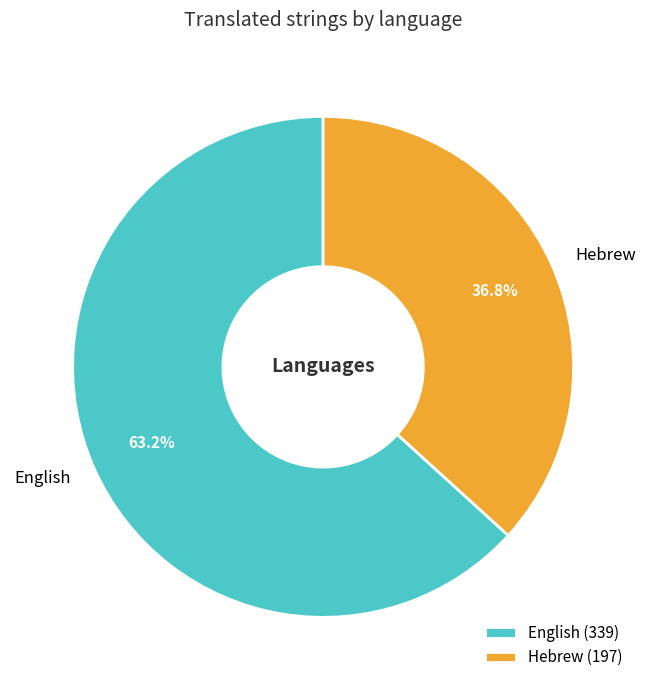

What is the ratio of the value at English to the value at Hebrew?

1.7